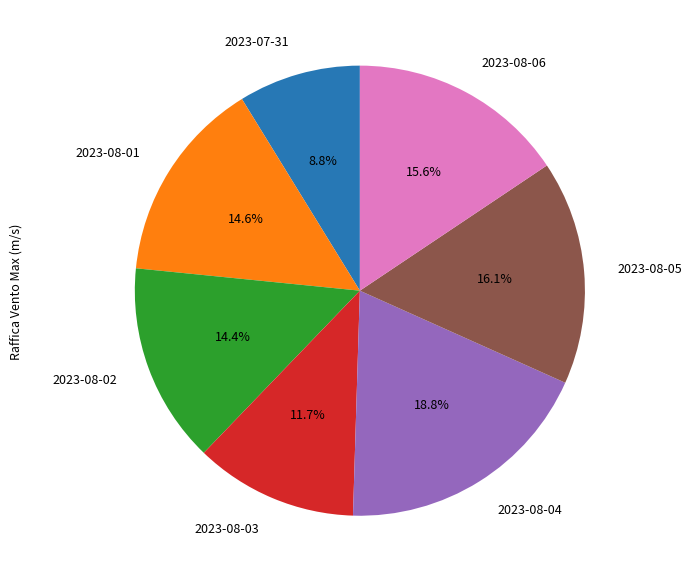

How many segments does this pie chart have?

7